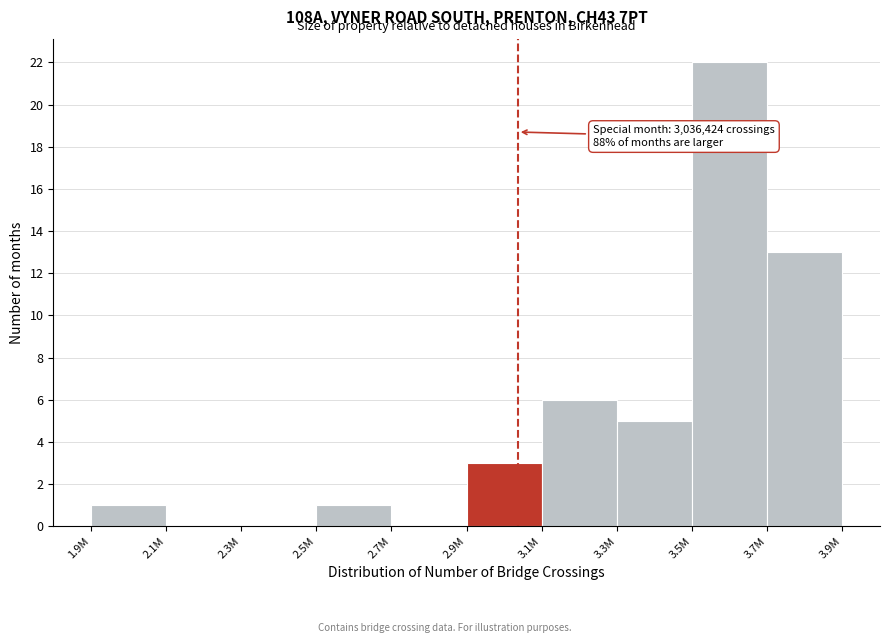

Reading left to right, what are all the values shown in this chart?

1.9M=1	2.1M=0	2.3M=0	2.5M=1	2.7M=0	2.9M=3	3.1M=6	3.3M=5	3.5M=22	3.7M=13